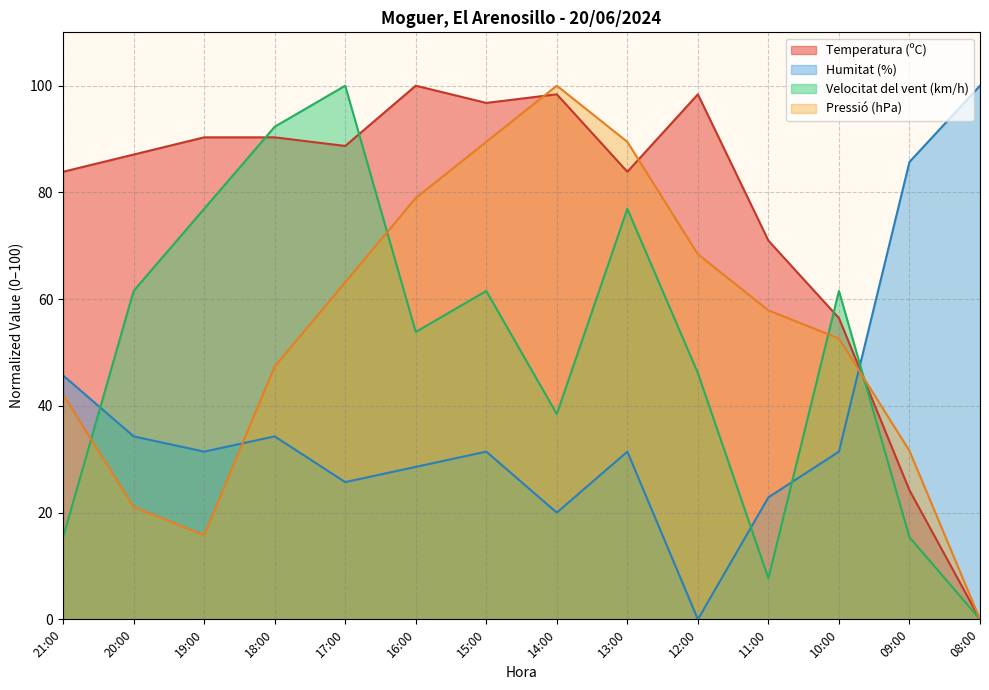

How many interior local peaks does the Pressió (hPa) series have?

1